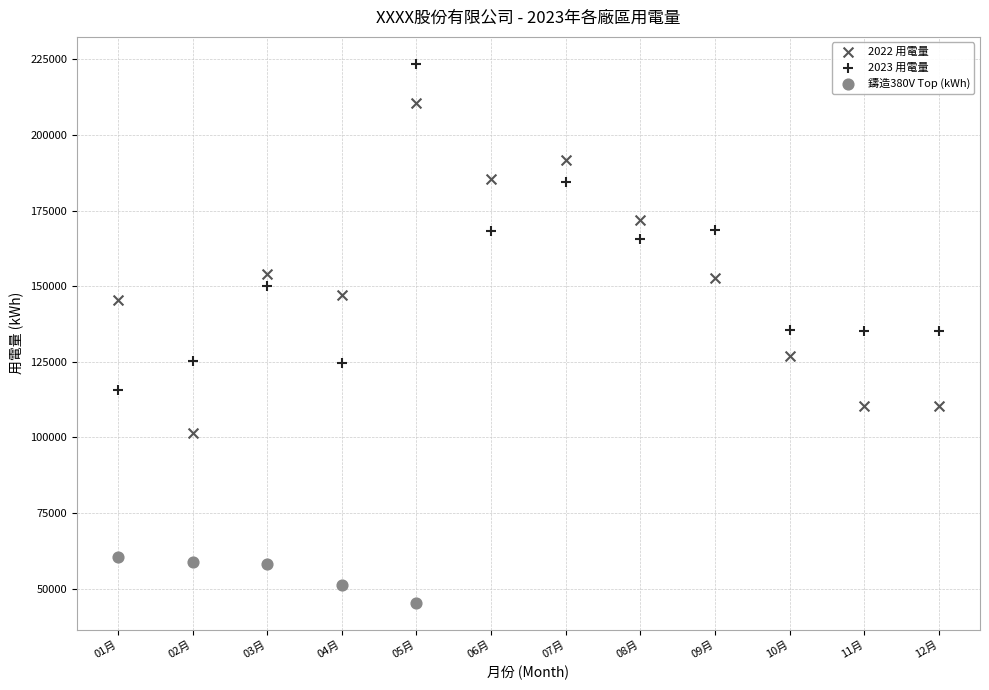

What are all the series names shown in the legend?

2022 用電量, 2023 用電量, 鑄造380V Top (kWh)